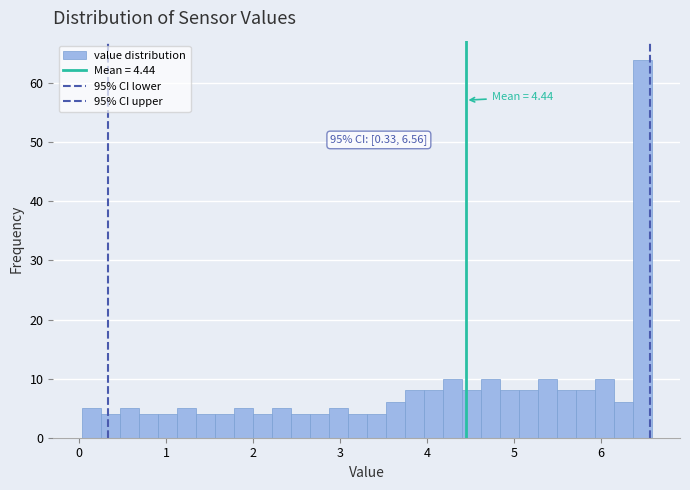

Read against the x-axis, roughly where is the centre of the tallest bar?

6.5